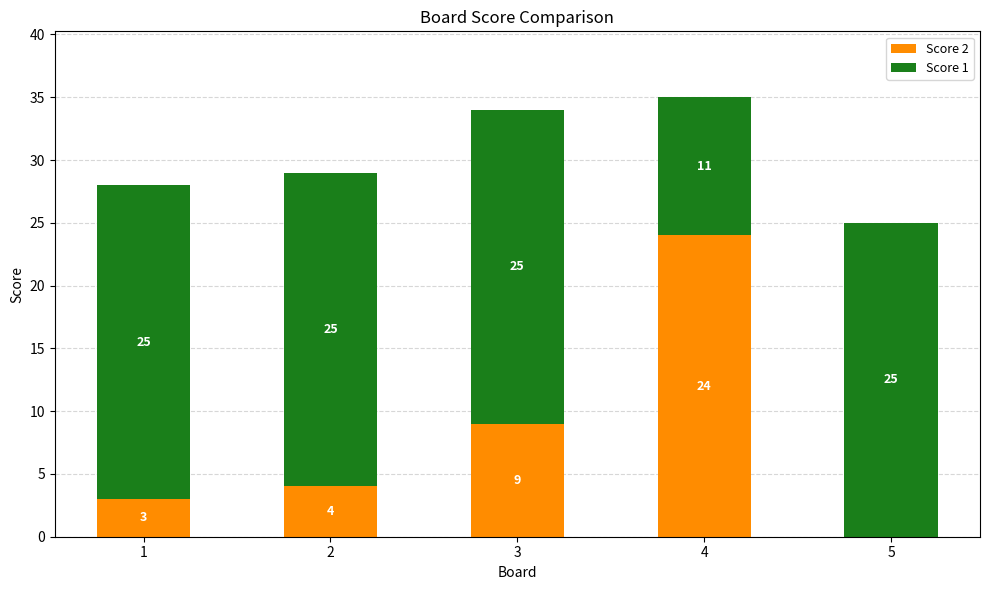

What is the sum of all Score 2 values?

40